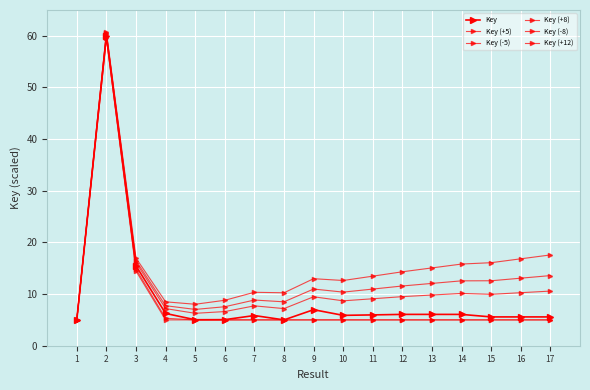

What is the difference between the highest and lowest values at 11?

8.5